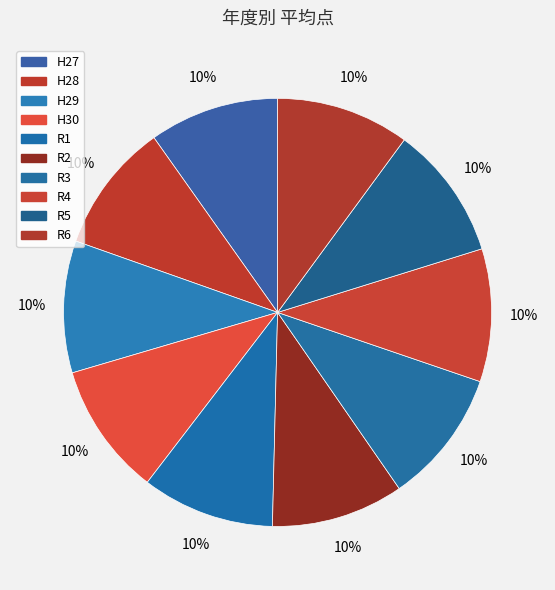

What percentage do R5 and R3 together represent?

20.3%